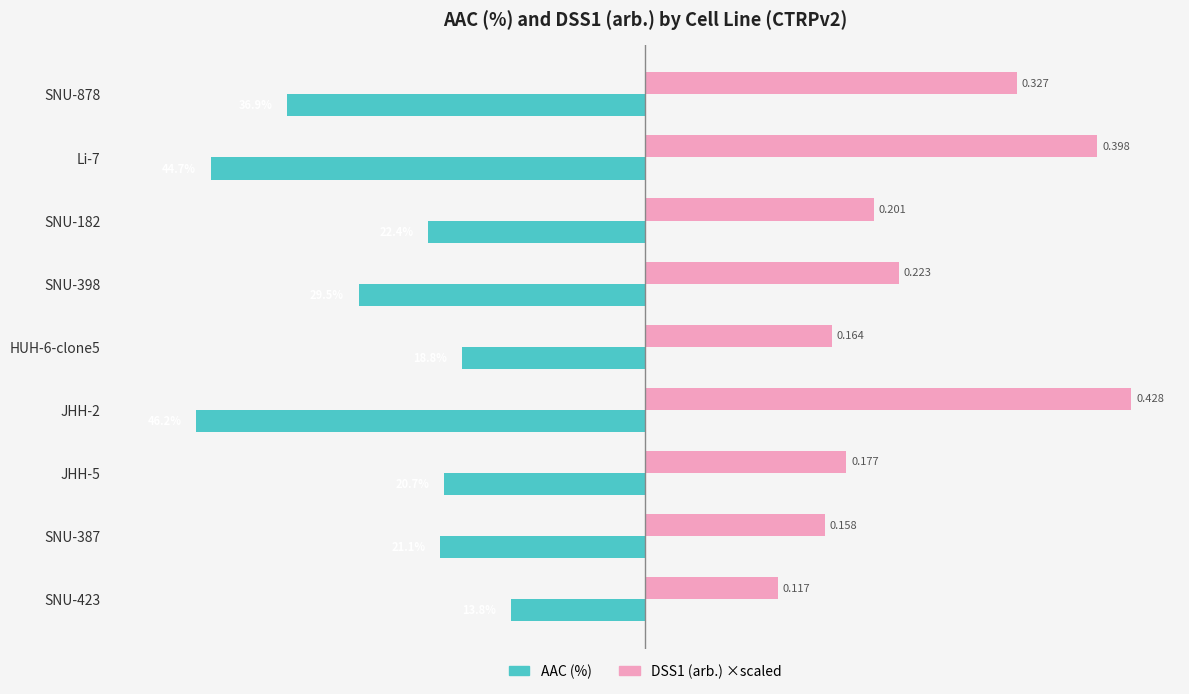

What are all the series names shown in the legend?

AAC (%), DSS1 (arb.) ×scaled